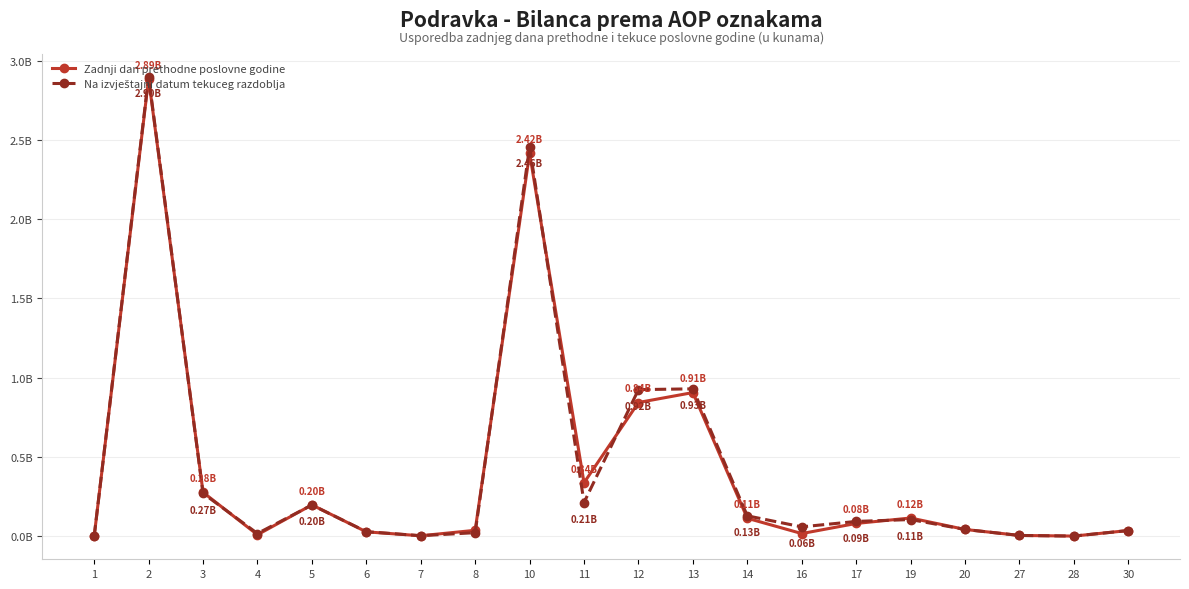

What is the difference between the maximum and second lowest values in the Na izvještajni datum tekuceg razdoblja series?

2.9